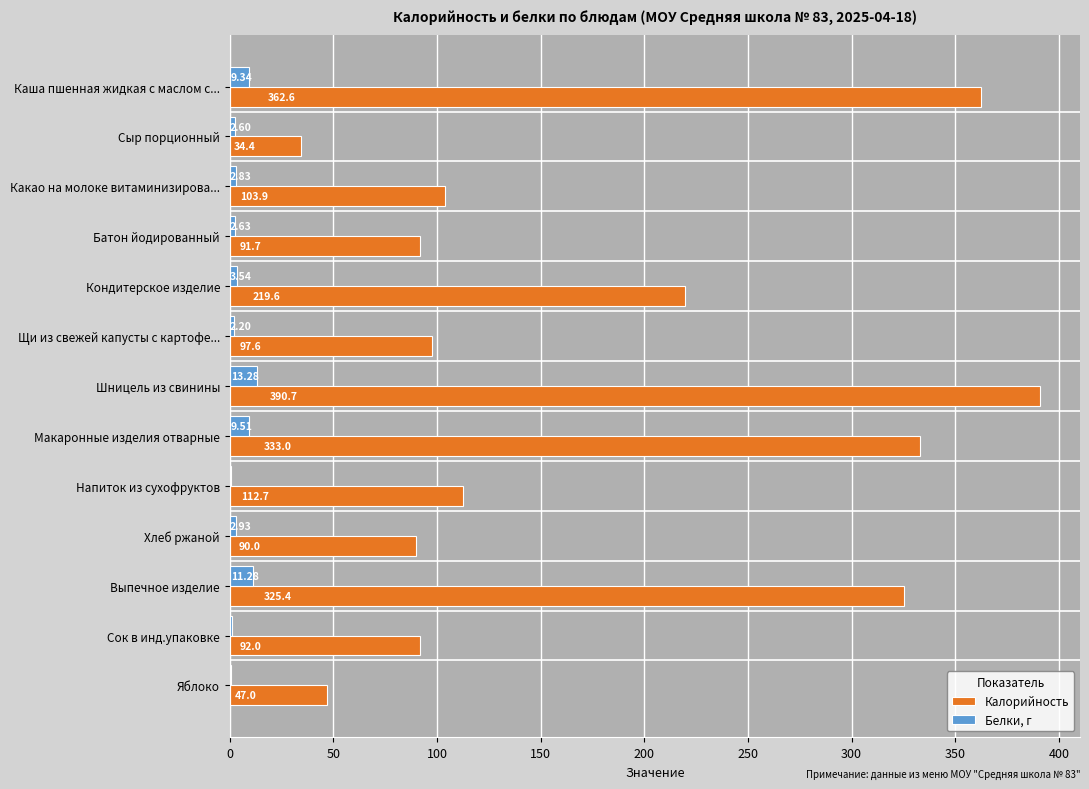

Between Батон йодированный and Напиток из сухофруктов, which series saw the biggest shift?

Калорийность